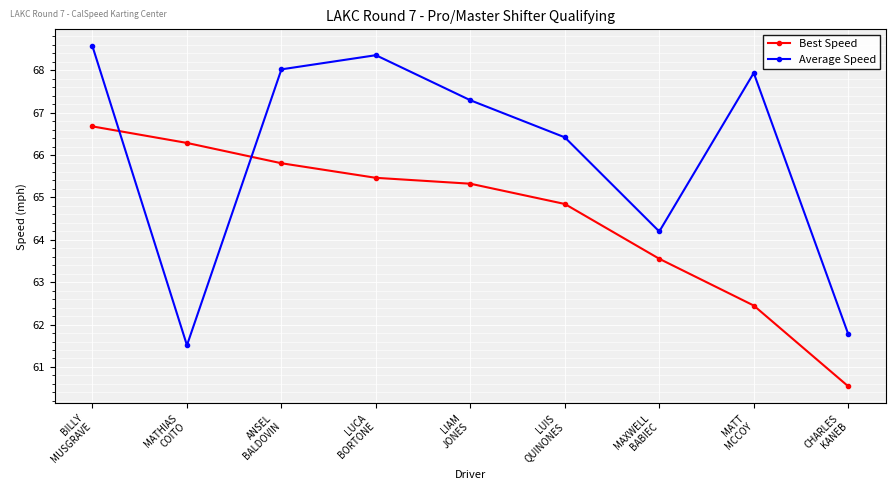

How many times do Best Speed and Average Speed cross each other?

2